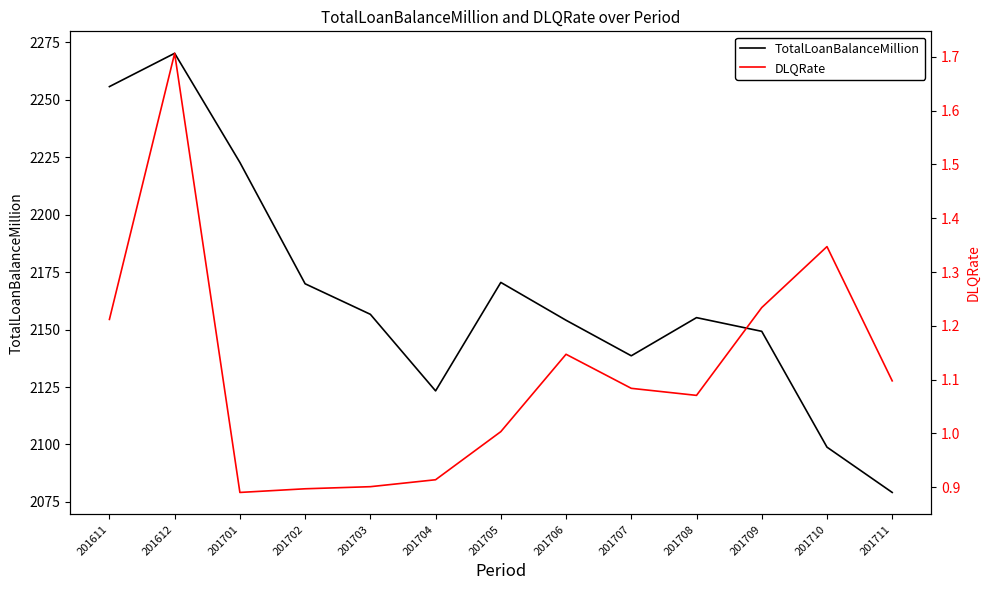

True or false: DLQRate has a value of 0.7 at 201707.

False